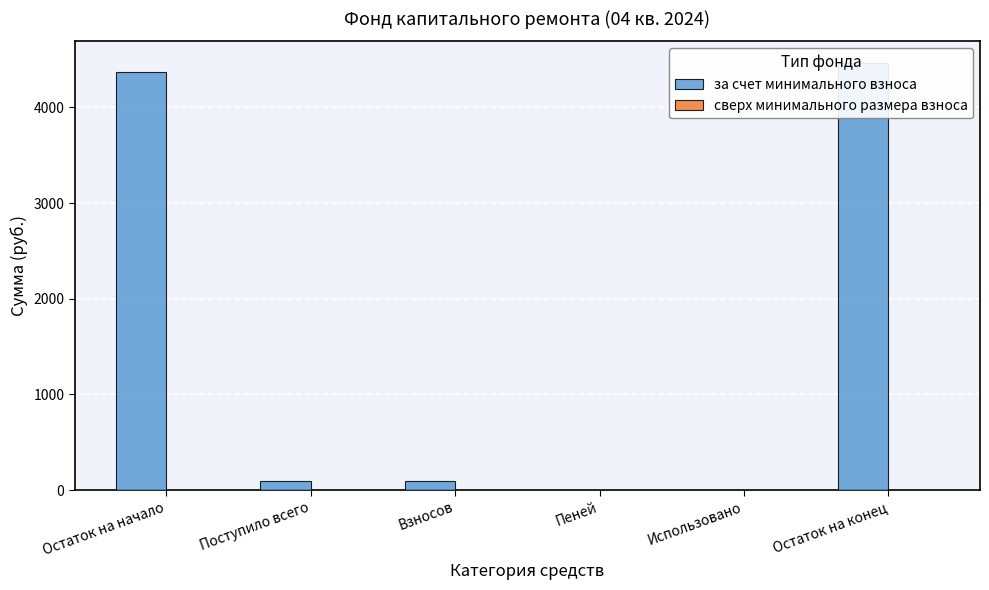

What is the difference between the за счет минимального взноса values at Поступило всего and Пеней?

93.0